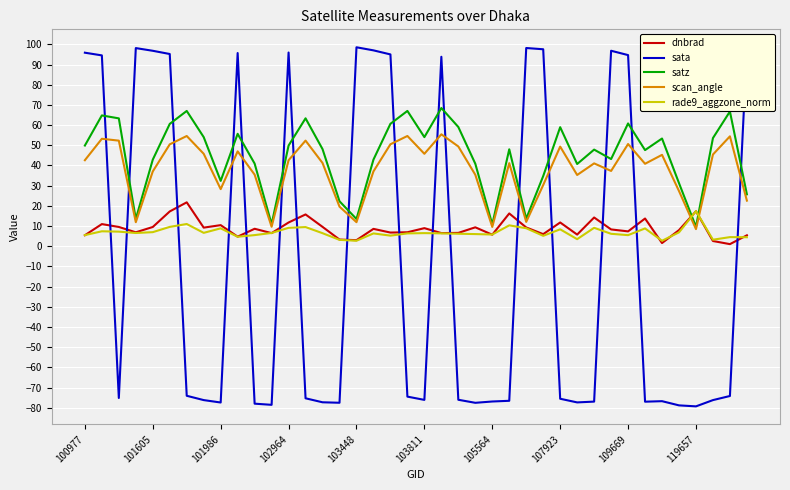

Count the number of categories in the chart.

40